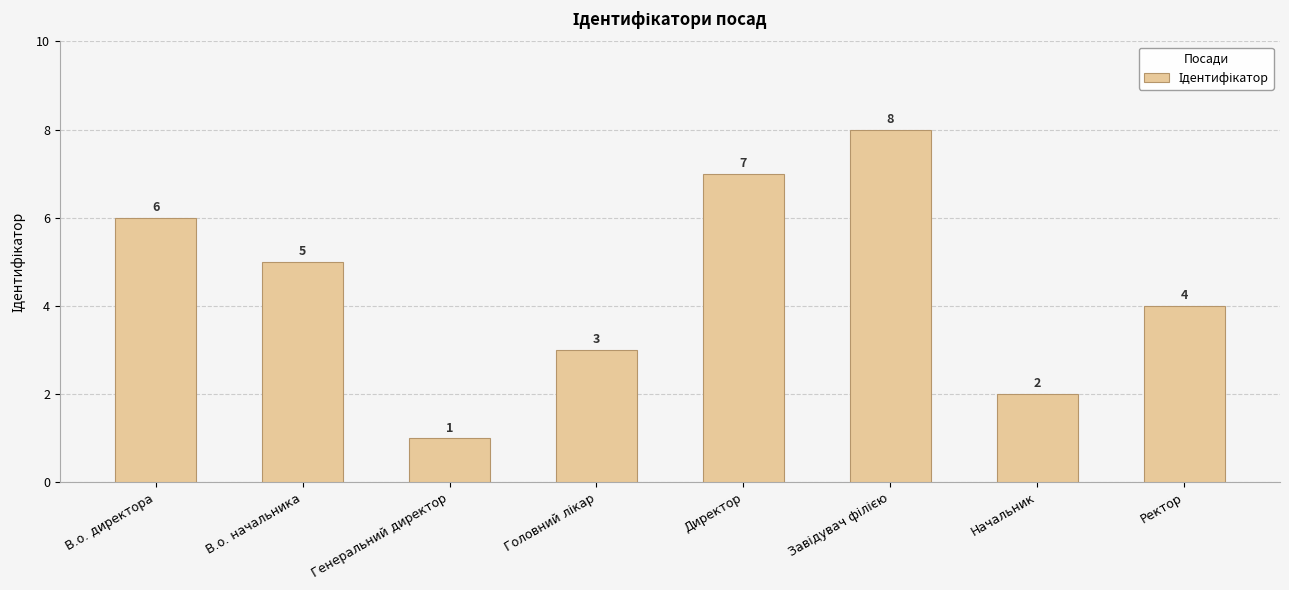

Which label corresponds to the smallest value in the chart?

Генеральний директор